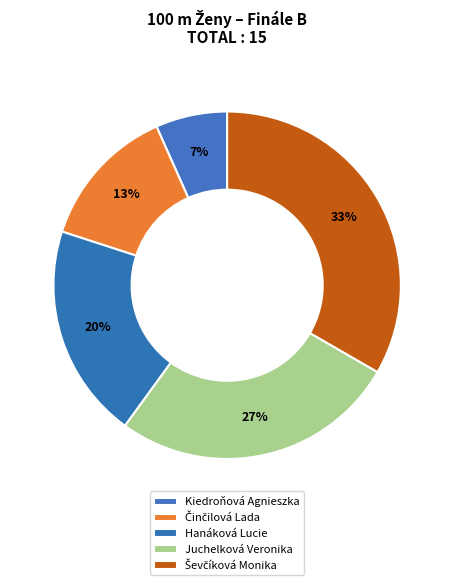

Which has a higher value, Hanáková Lucie or Juchelková Veronika?

Juchelková Veronika